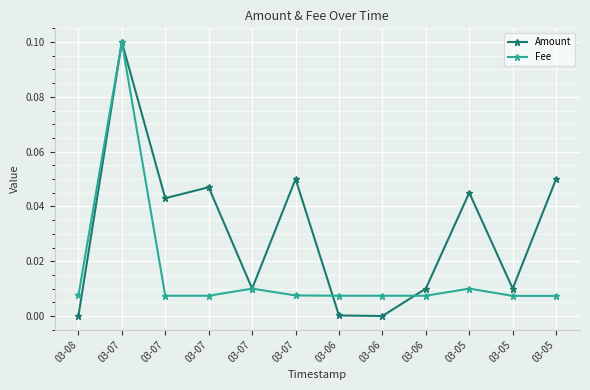

What are all the series names shown in the legend?

Amount, Fee